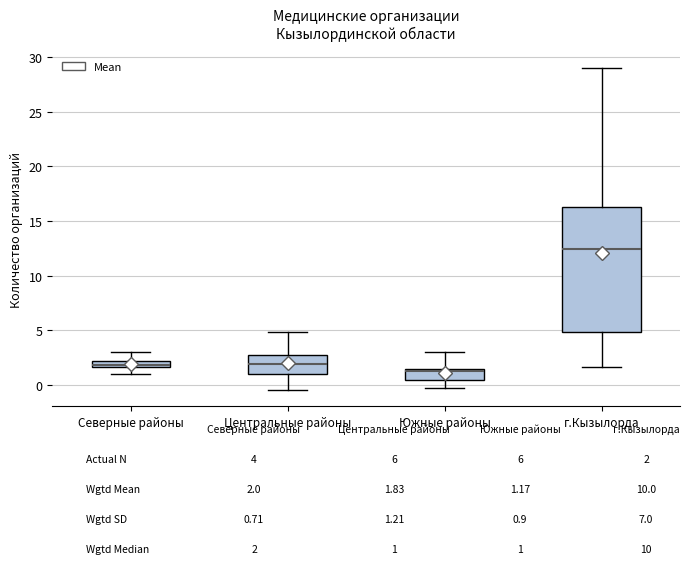

Which box has the lowest median line?

Южные районы